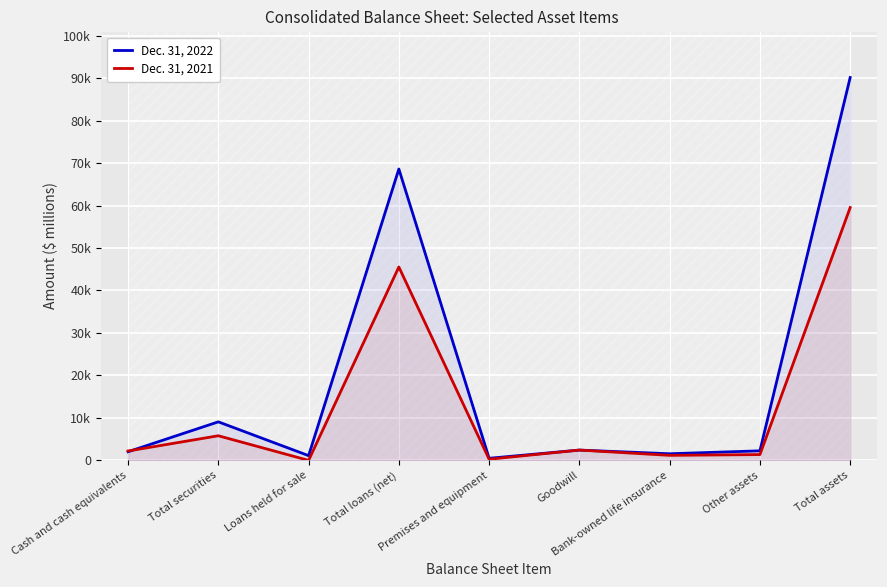

How many lines are shown in the chart?

2